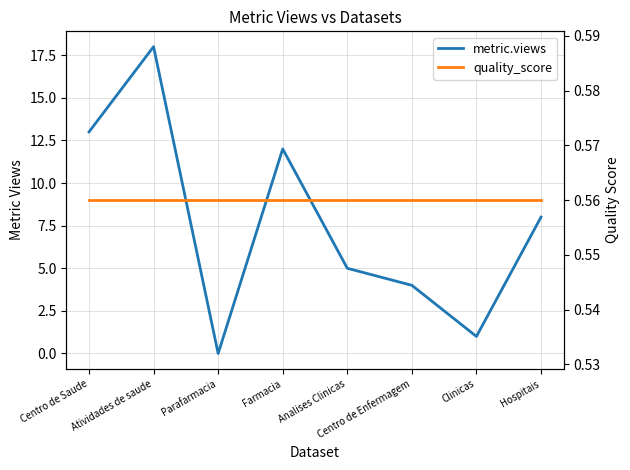

How many data points in metric.views are above 8?

3